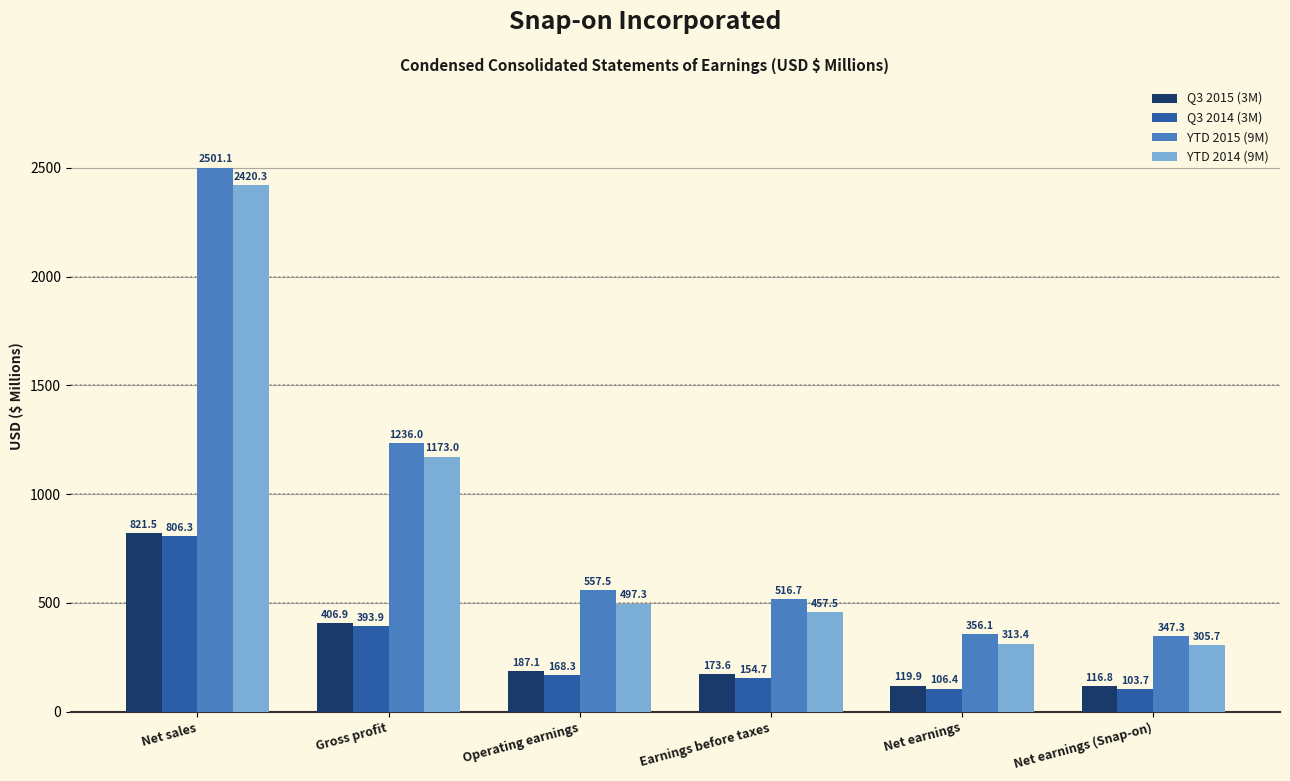

How many groups of bars are there?

6